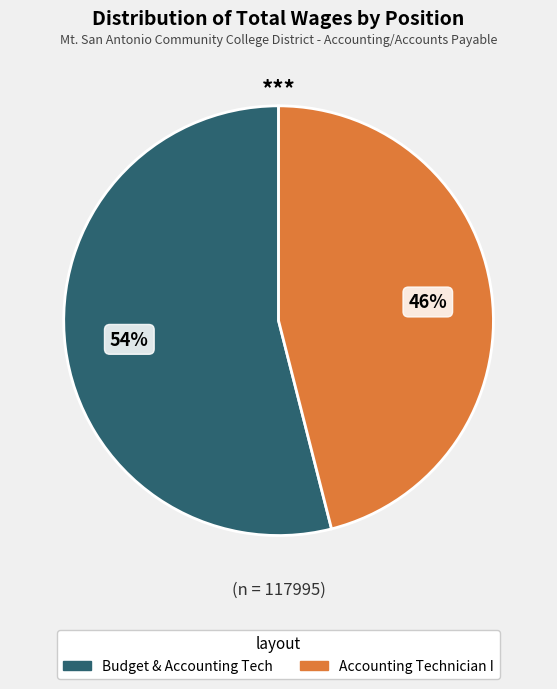

True or false: Accounting Technician I accounts for 46% of the total.

True